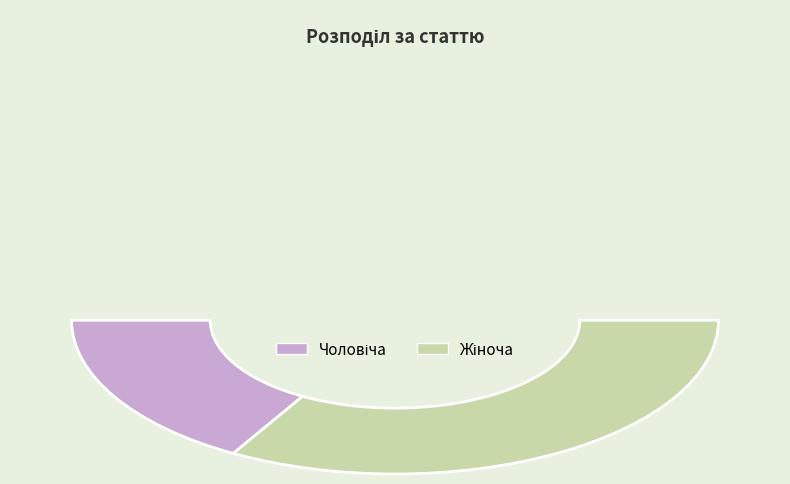

What percentage is NOT represented by Чоловіча?

66.7%